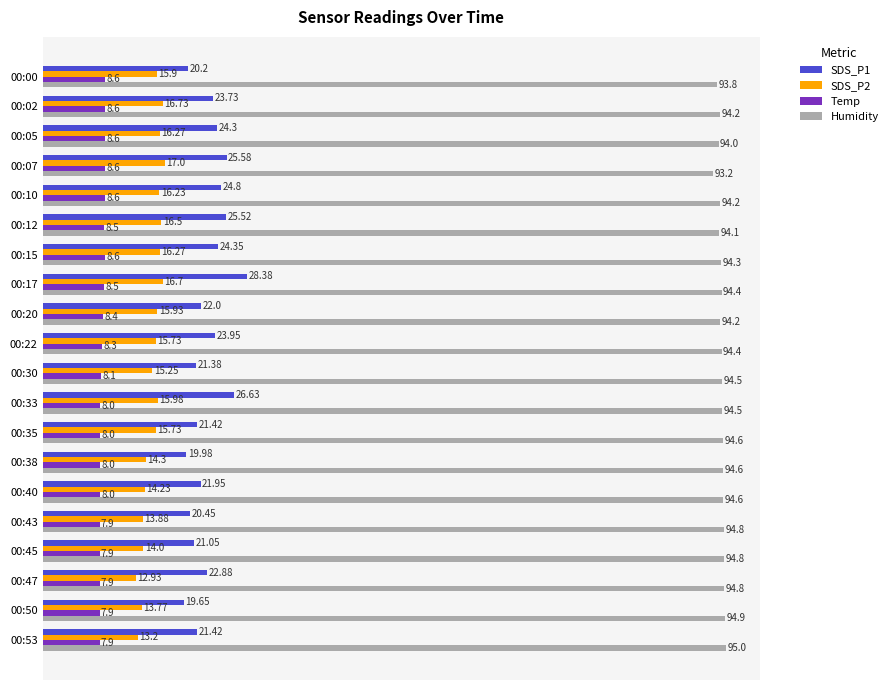

Which category has the lowest value in the Humidity series?

00:07